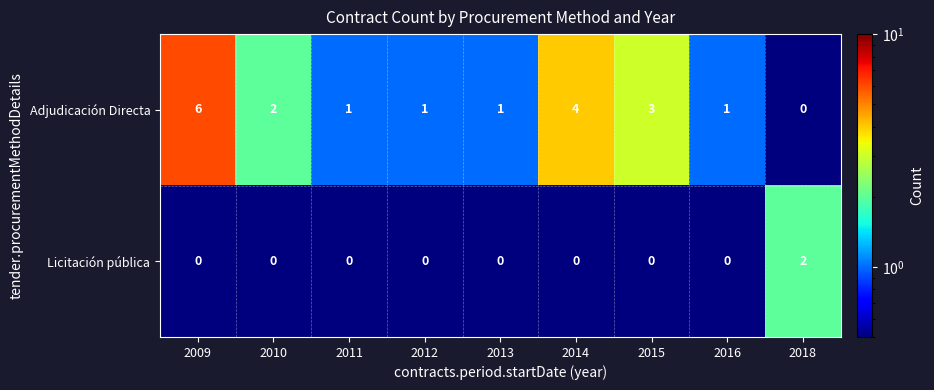

The Licitación pública series shows 0 at 2009. True or false?

True